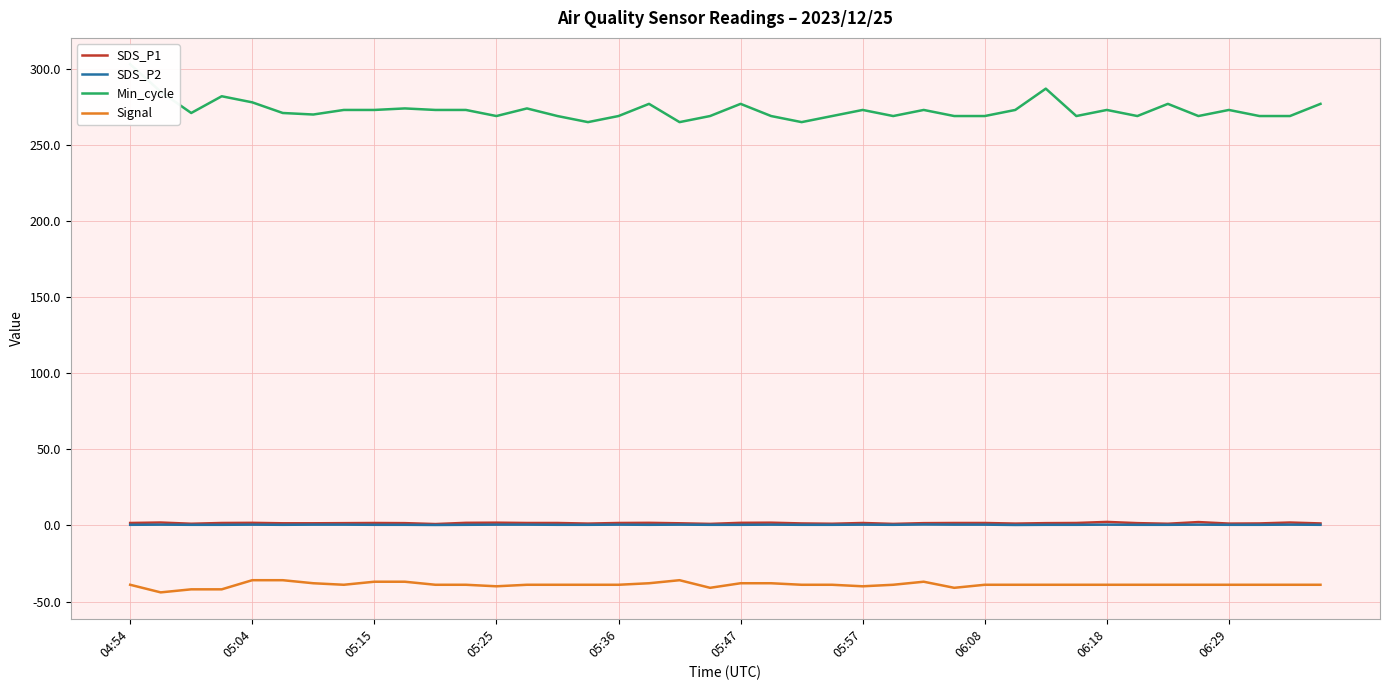

The Signal series shows -66.4 at 05:04. True or false?

False